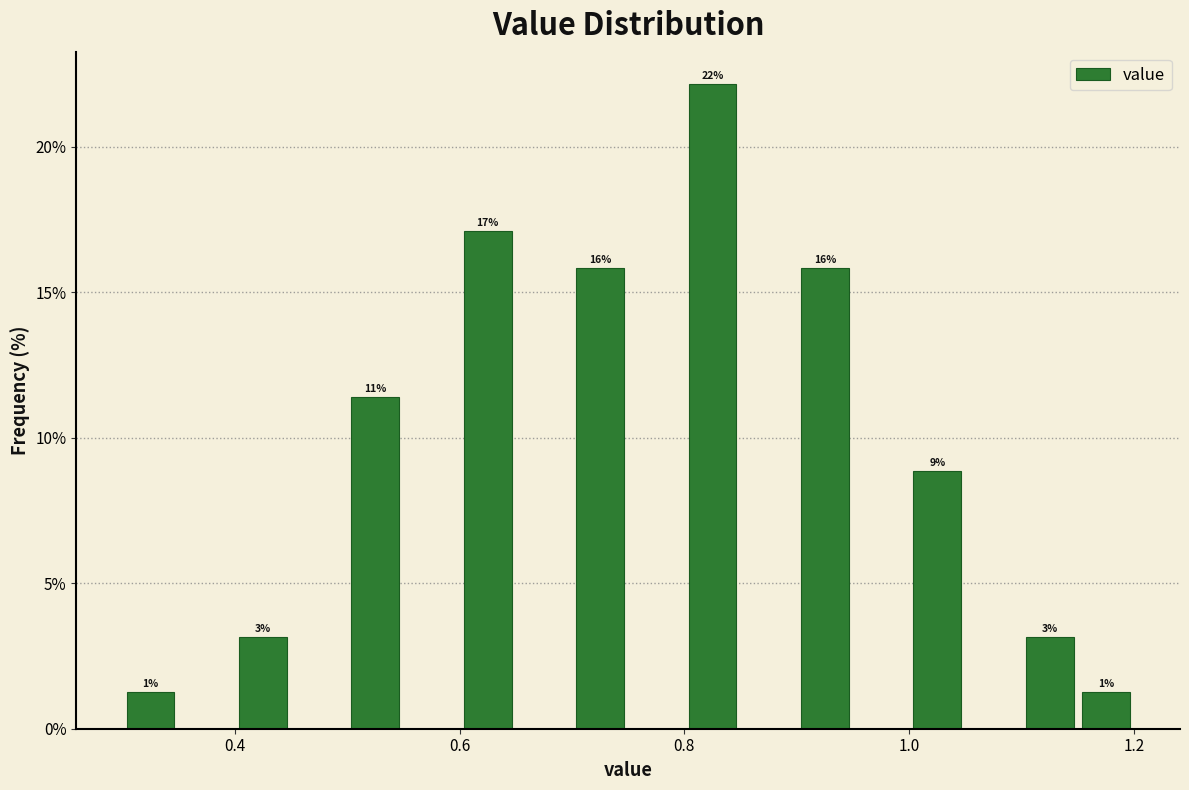

Read against the x-axis, roughly where is the centre of the tallest bar?

0.82